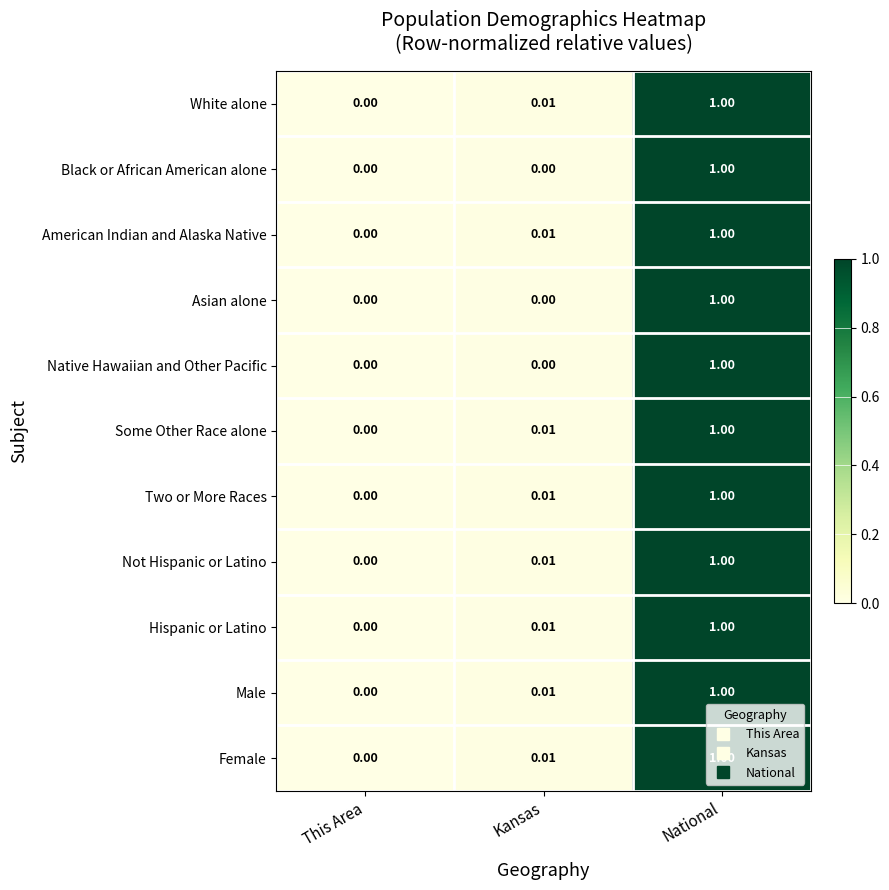

Rank the categories by White alone value from highest to lowest.

National, Kansas, This Area